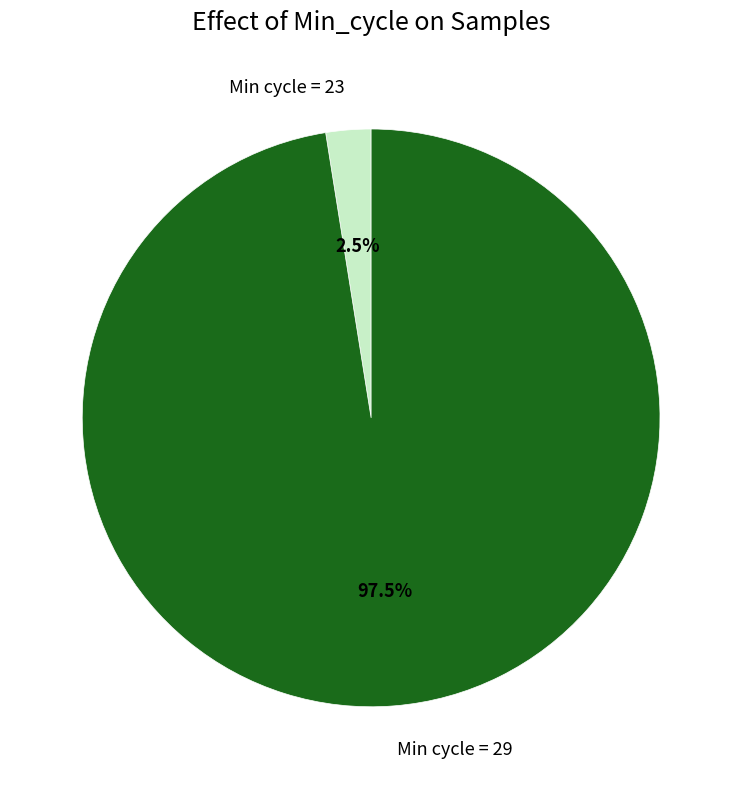

How many slices are in this pie chart?

2